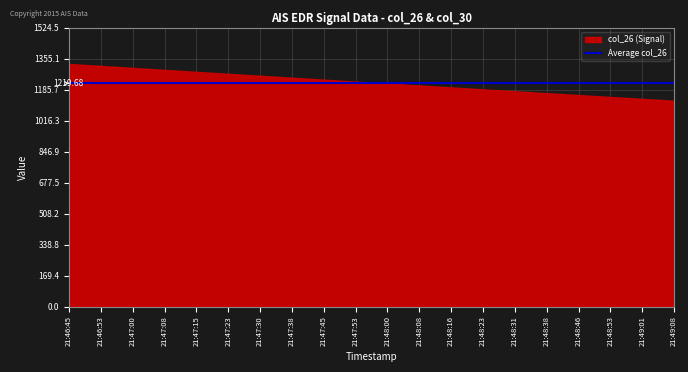

What is the sum of all col_26 values?

24486.0